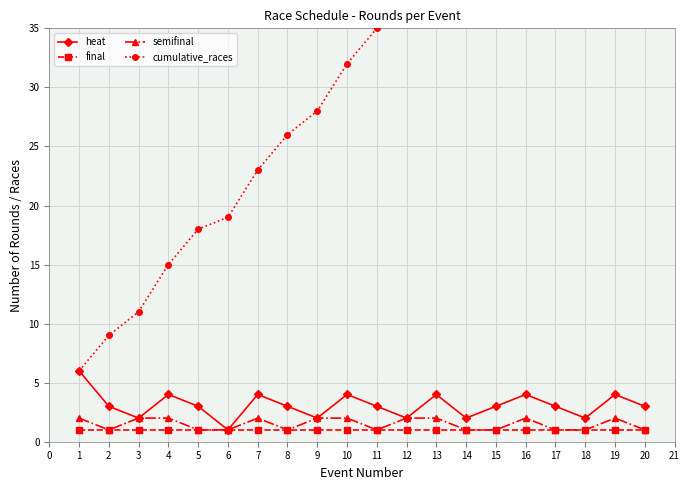

Is the value of heat at 7 greater than the value of semifinal at 8?

Yes